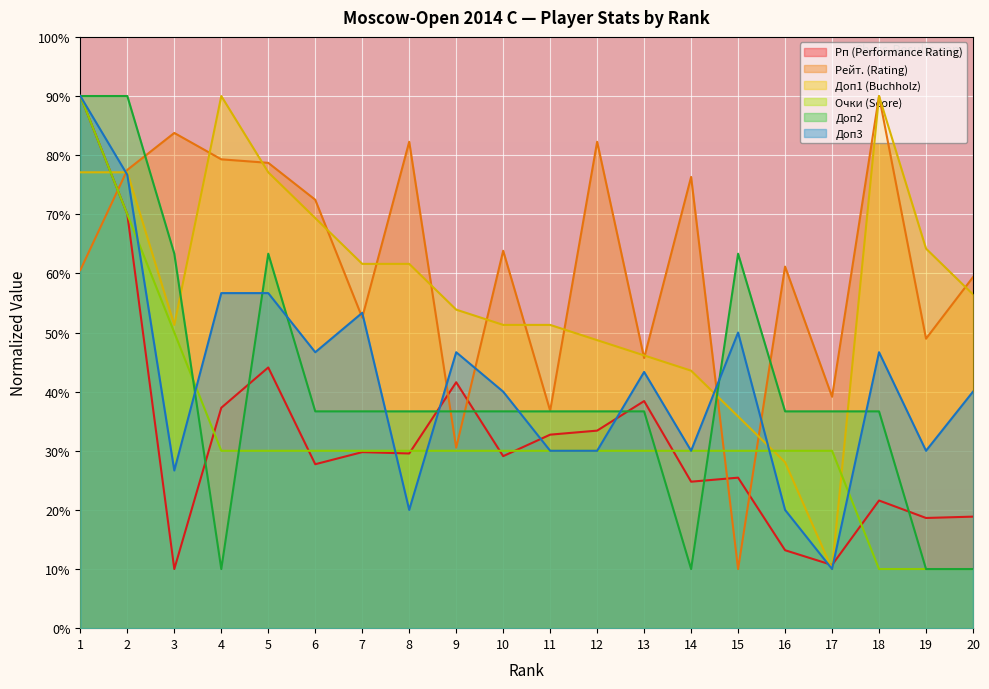

Where is the first local maximum for Рп (Performance Rating)?

5